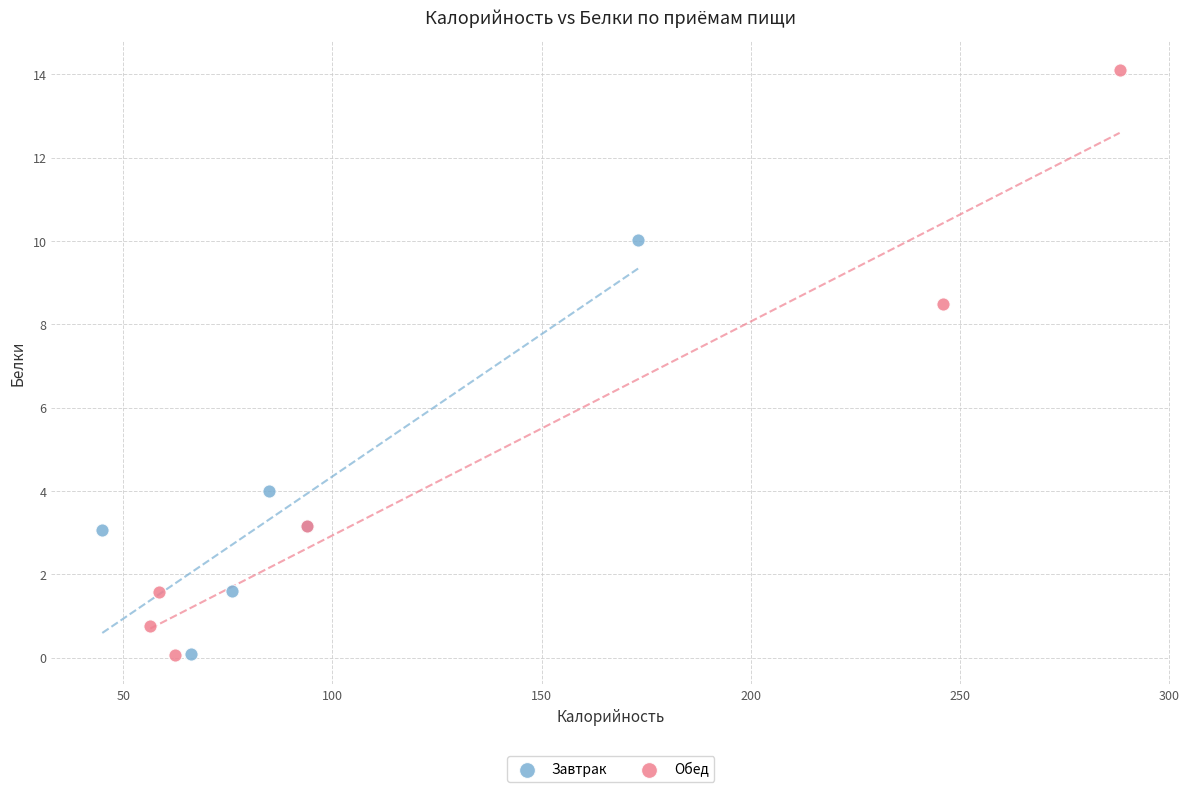

What are all the series names shown in the legend?

Завтрак, Обед